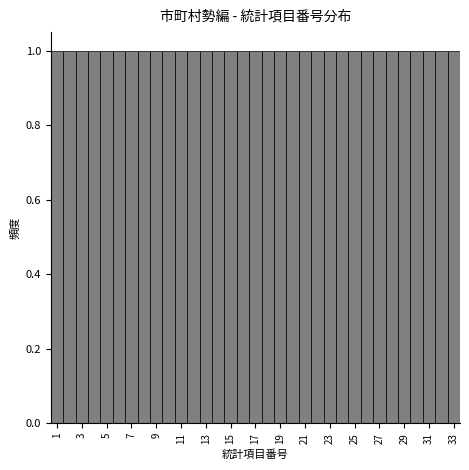

Reading left to right, transcribe this chart: for each bar, give the range it covers on the x-axis and its height. Neither the bar edges nor the heights are printed on the chart, so give them approximately, as read against the axes.

0.5 to 1.5: 1
1.5 to 2.5: 1
2.5 to 3.5: 1
3.5 to 4.5: 1
4.5 to 5.5: 1
5.5 to 6.5: 1
6.5 to 7.5: 1
7.5 to 8.5: 1
8.5 to 9.5: 1
9.5 to 10.5: 1
10.5 to 11.5: 1
11.5 to 12.5: 1
12.5 to 13.5: 1
13.5 to 14.5: 1
14.5 to 15.5: 1
15.5 to 16.5: 1
16.5 to 17.5: 1
17.5 to 18.5: 1
18.5 to 19.5: 1
19.5 to 20.5: 1
20.5 to 21.5: 1
21.5 to 22.5: 1
22.5 to 23.5: 1
23.5 to 24.5: 1
24.5 to 25.5: 1
25.5 to 26.5: 1
26.5 to 27.5: 1
27.5 to 28.5: 1
28.5 to 29.5: 1
29.5 to 30.5: 1
30.5 to 31.5: 1
31.5 to 32.5: 1
32.5 to 33.5: 1